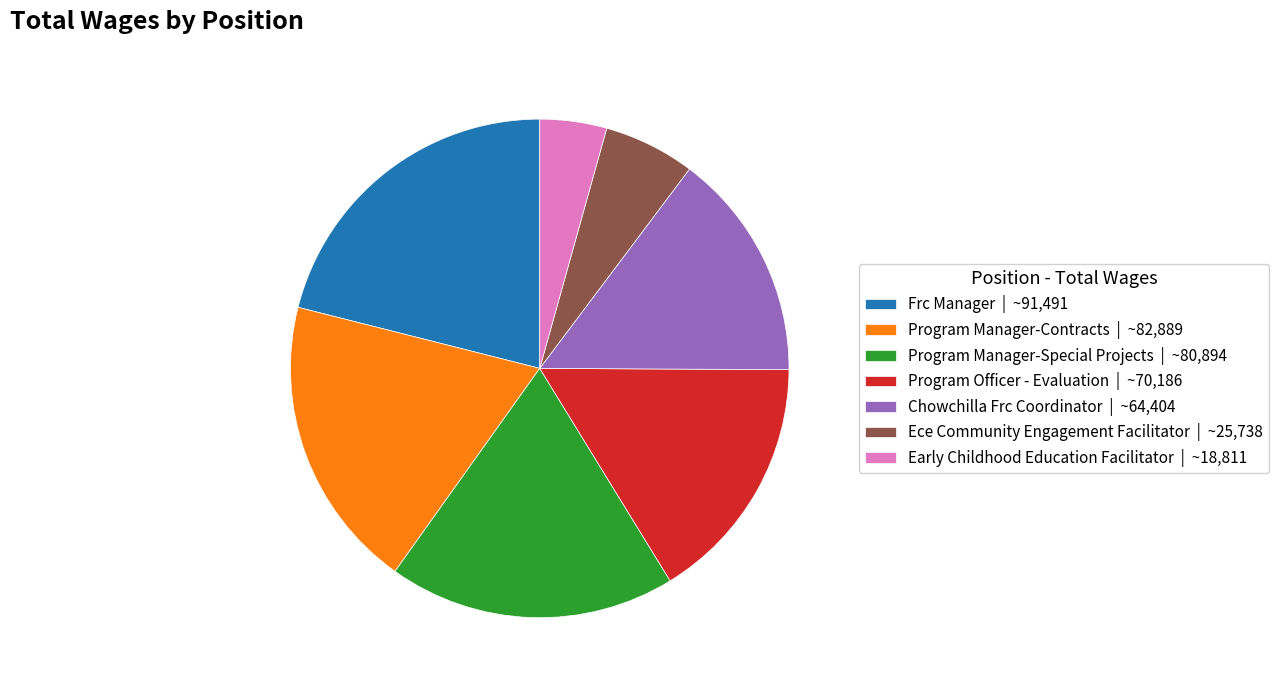

Is it true that Program Manager-Special Projects is 19% of the pie?

True